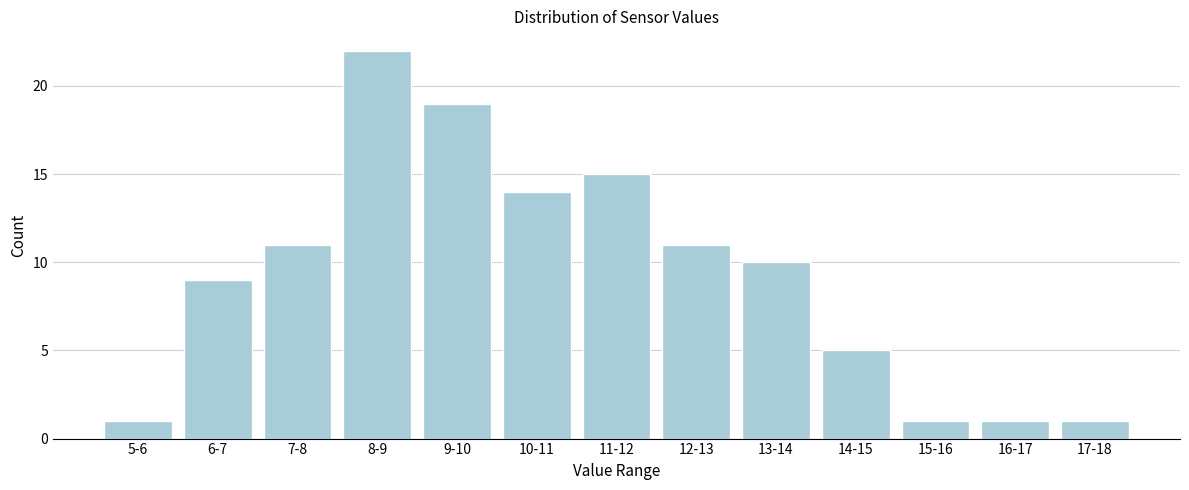

Reading left to right, transcribe all the data shown in this chart.

1	9	11	22	19	14	15	11	10	5	1	1	1